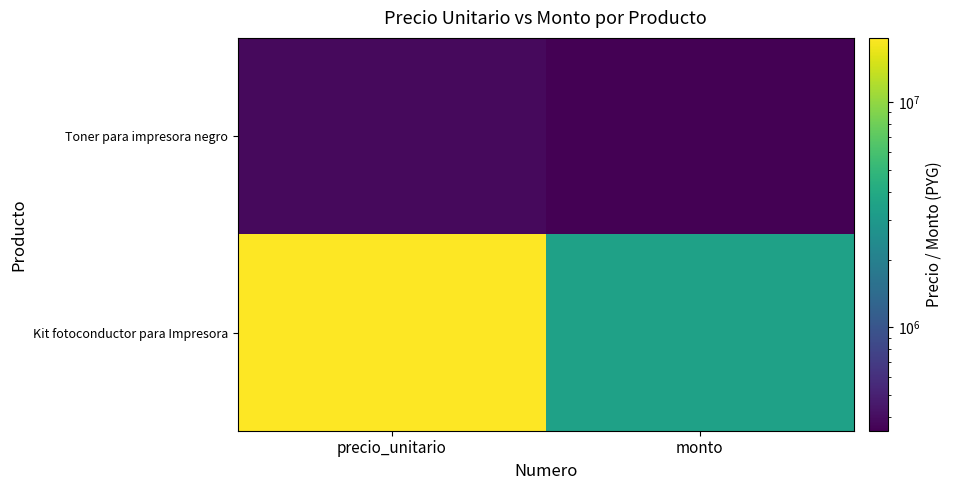

What is the total value across all series at monto?

3826251